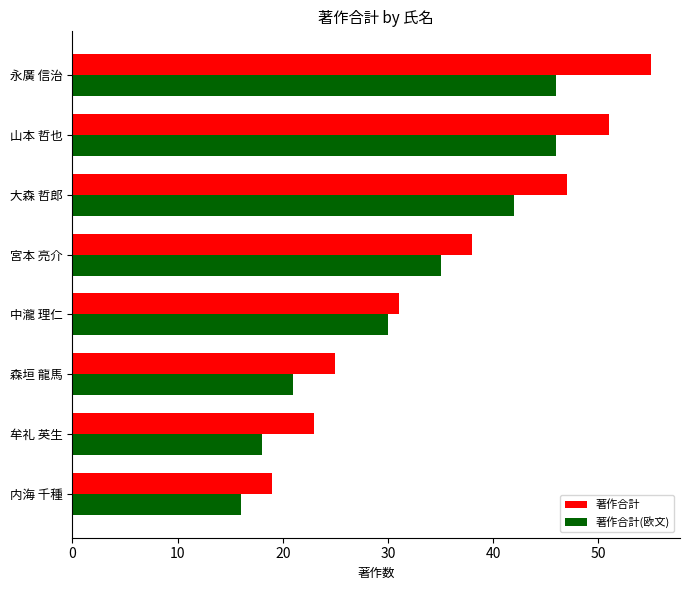

How many categories are shown in the chart?

8